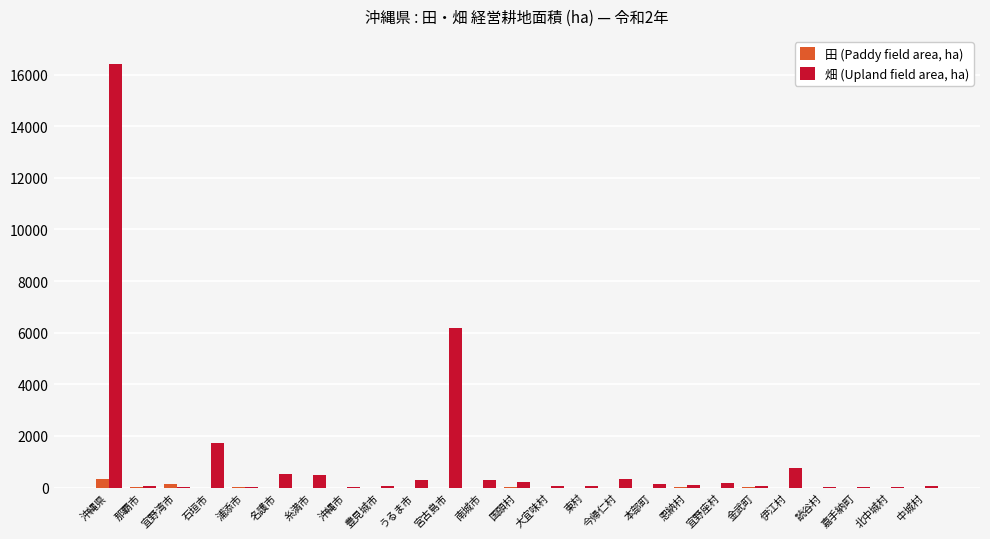

What is the maximum value shown in the chart?

16405